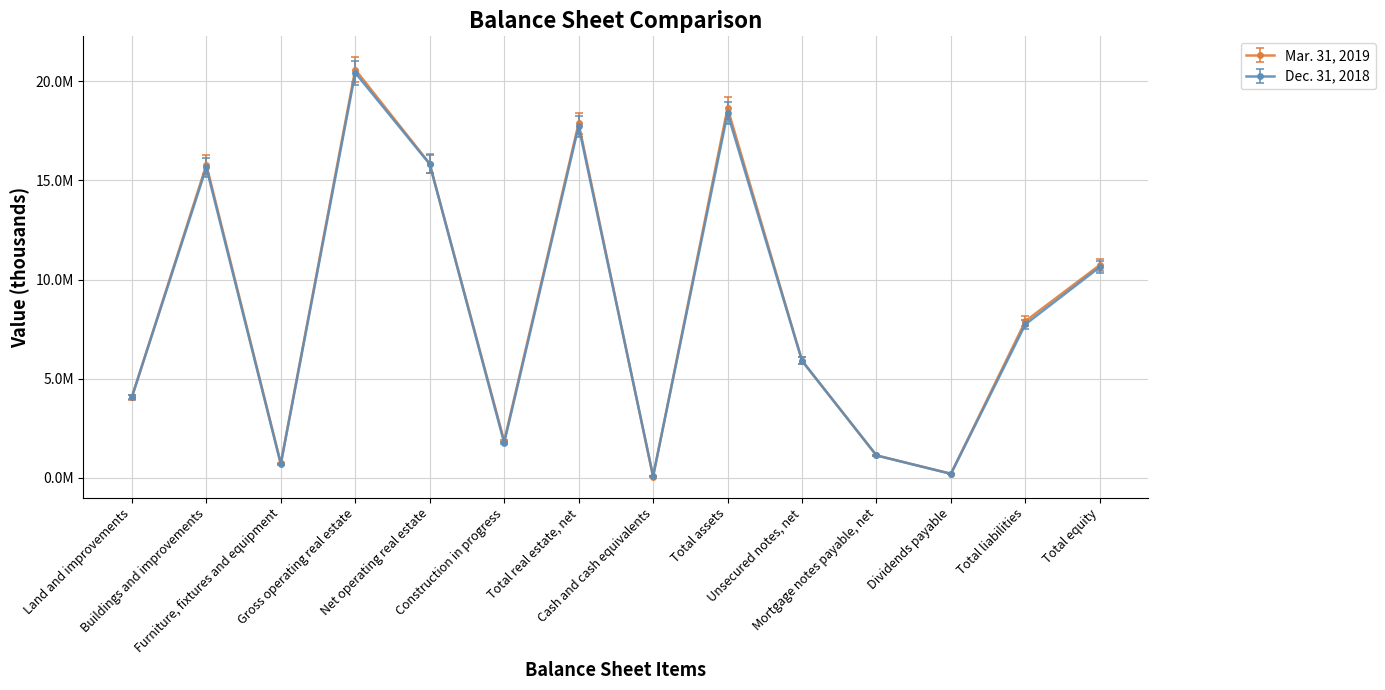

What is the value of the Dec. 31, 2018 point at the 8th from the left?

91659